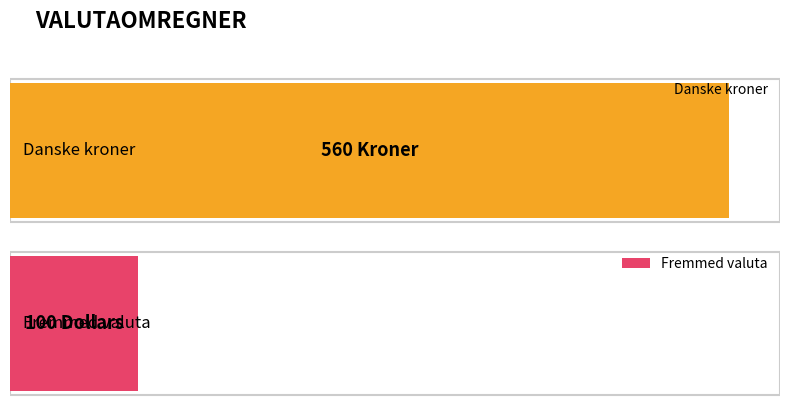

True or false: Fremmed valuta has a value of 69 at Kroner.

False